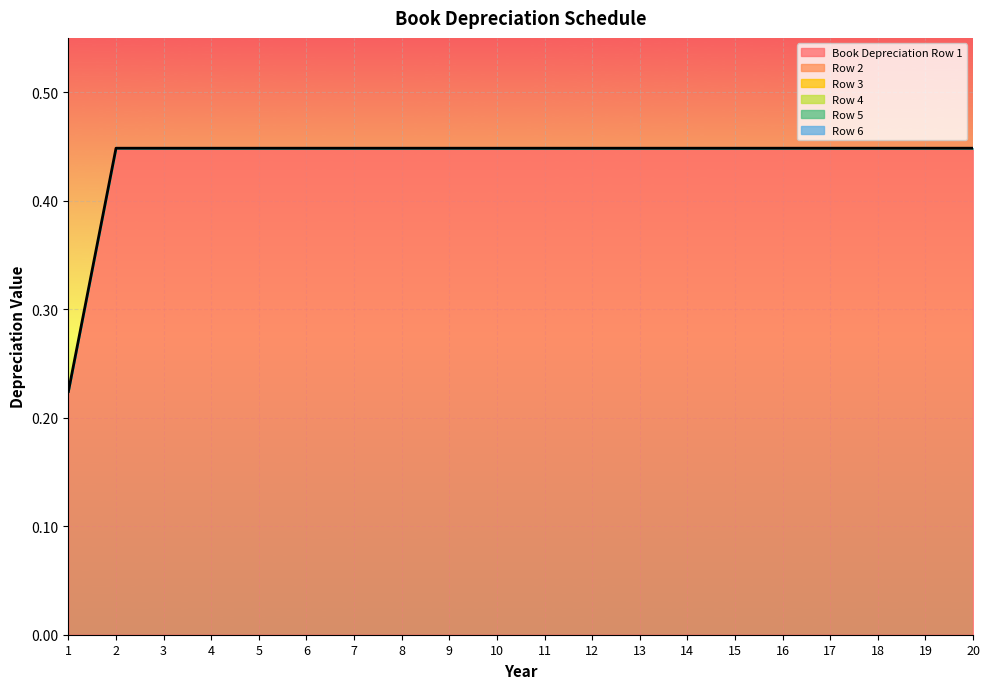

What is the difference between the highest and lowest values at 6?

0.4